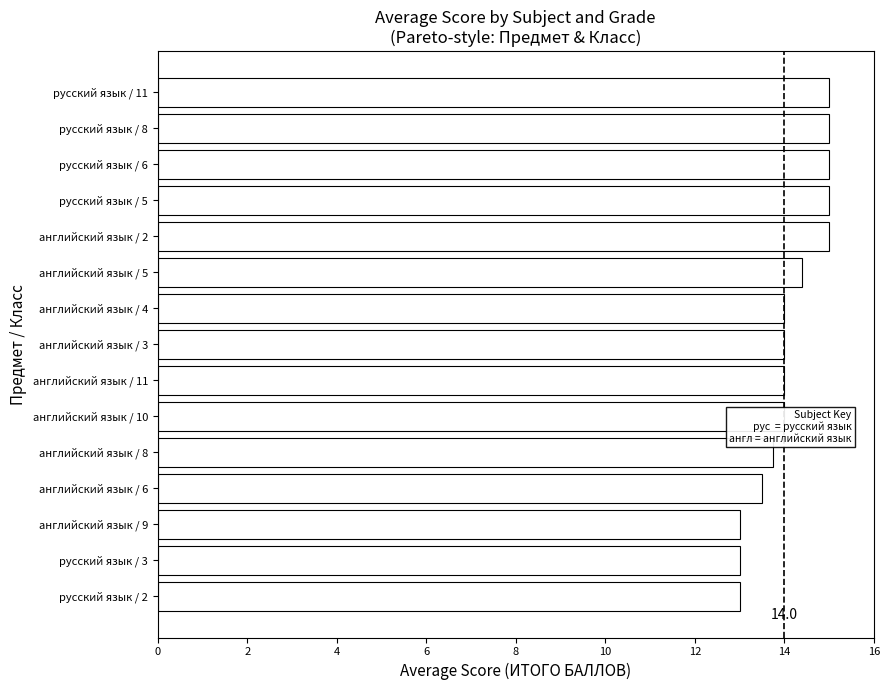

What is the greatest value displayed?

15.0